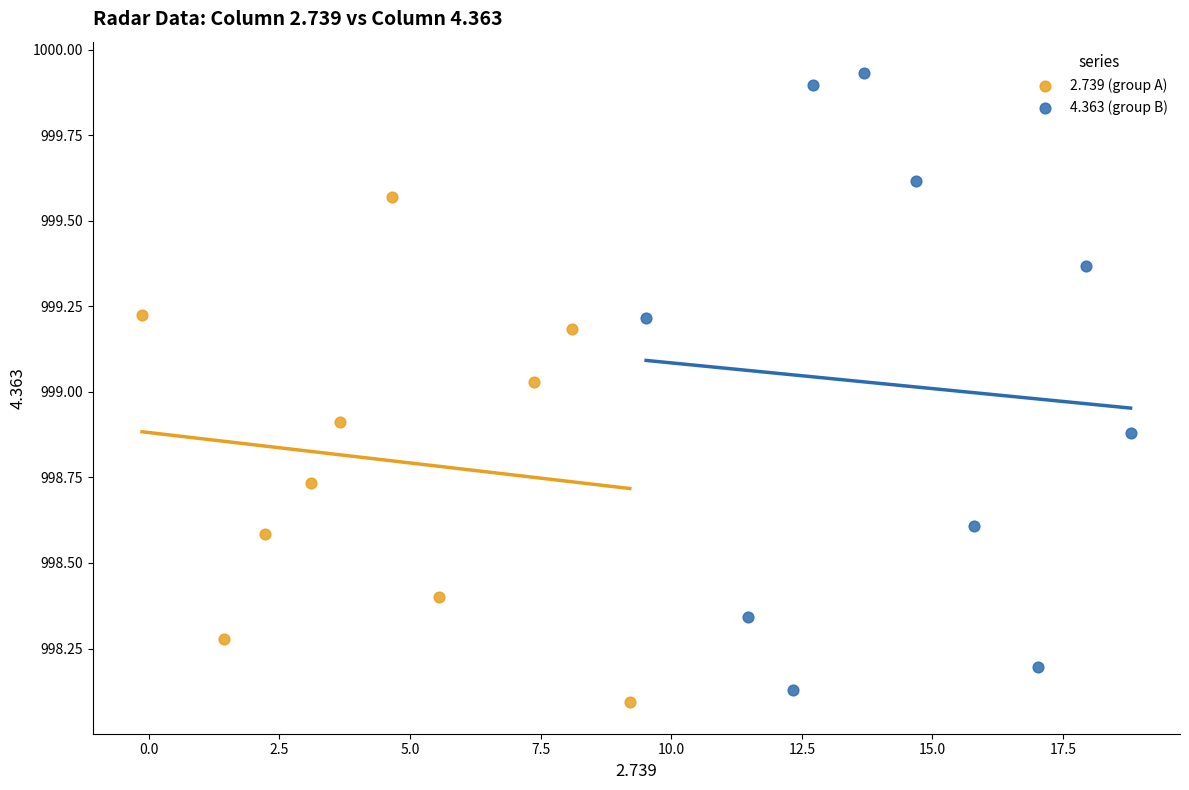

Which series reaches the maximum Y coordinate?

4.363 (group B)